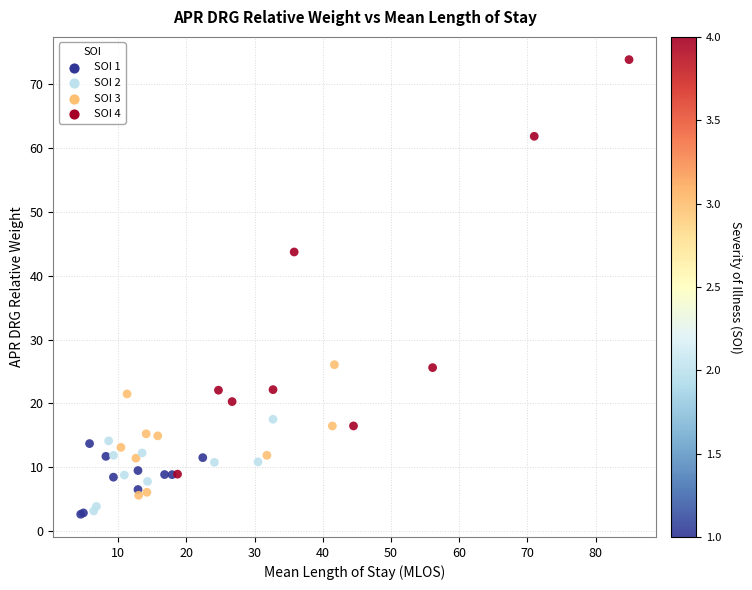

What Y value in the scatter plot is closest to 38?

43.7